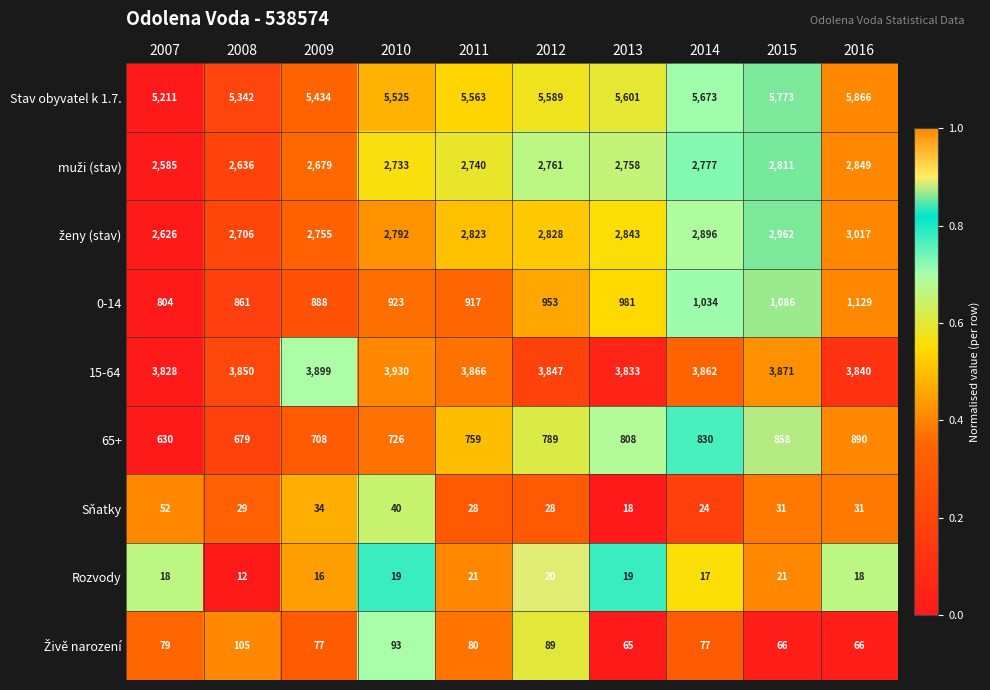

The value of Sňatky at 2008 is 29. True or false?

True